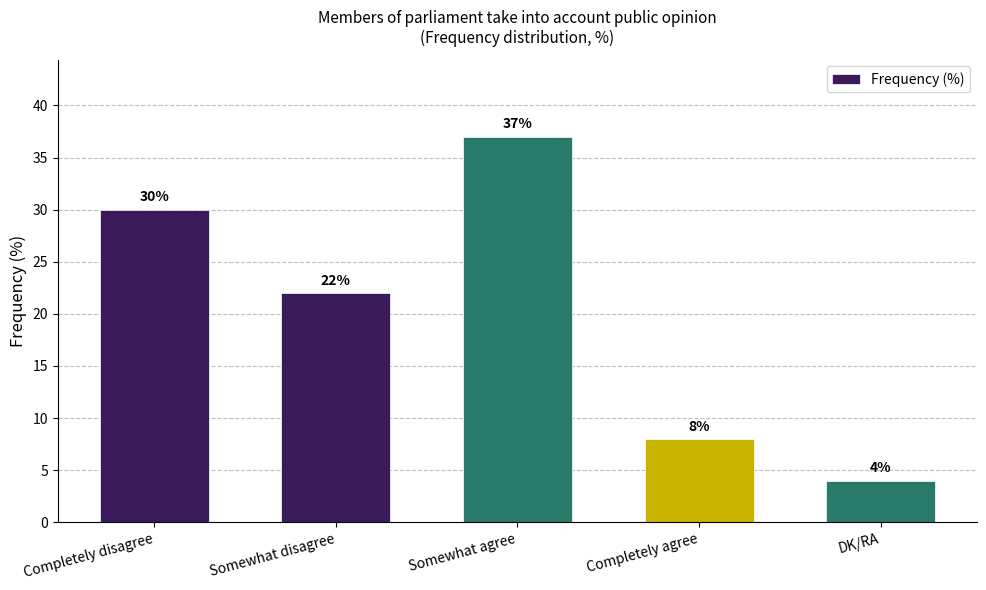

True or false: the data shows 4 at DK/RA.

True